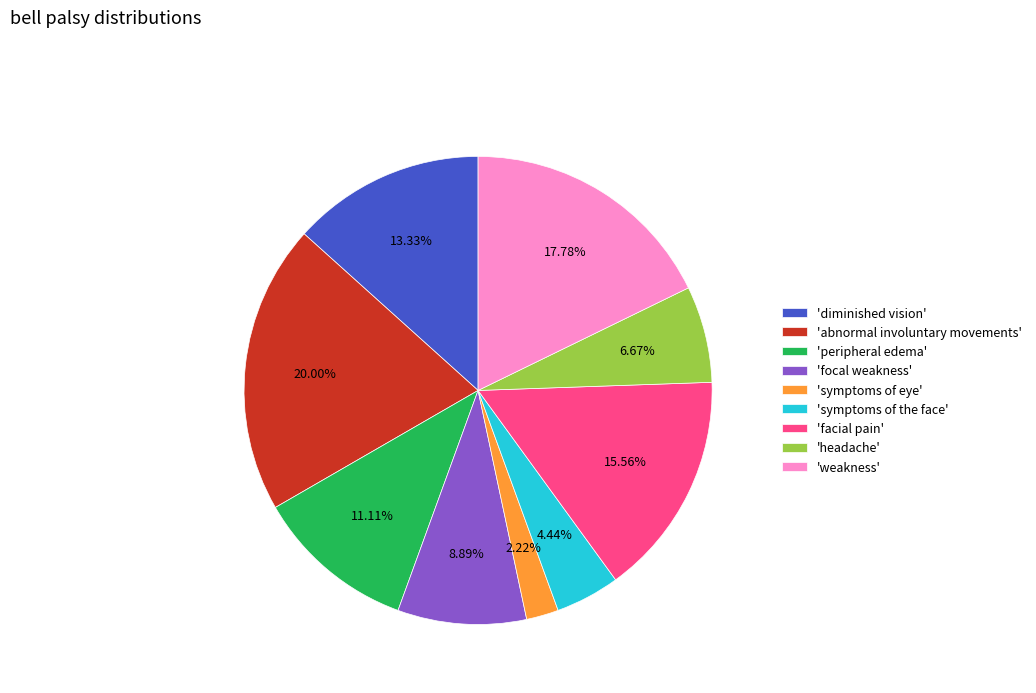

Is the sum of 'weakness' and 'symptoms of eye' greater than half?

No